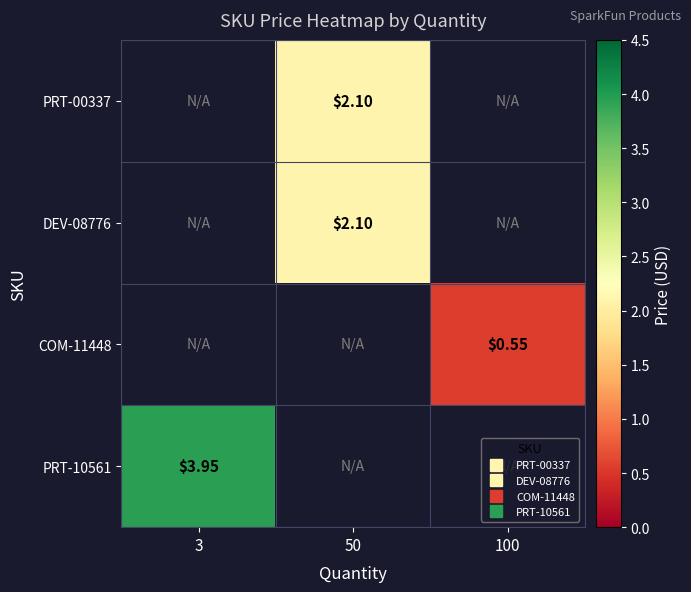

How many values in row_3 are above zero?

1